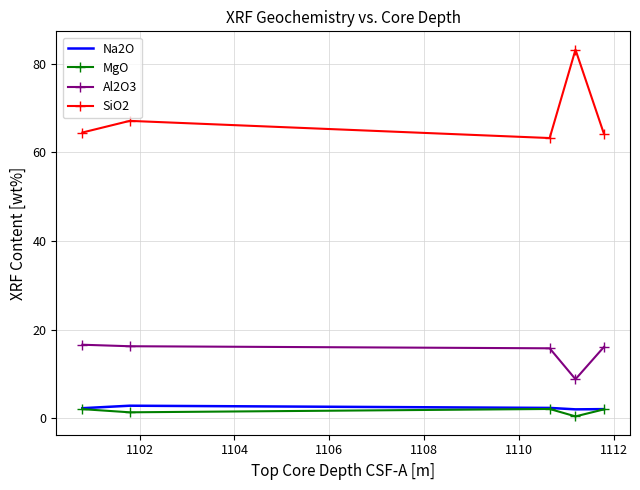

True or false: MgO and Al2O3 intersect in this chart.

False